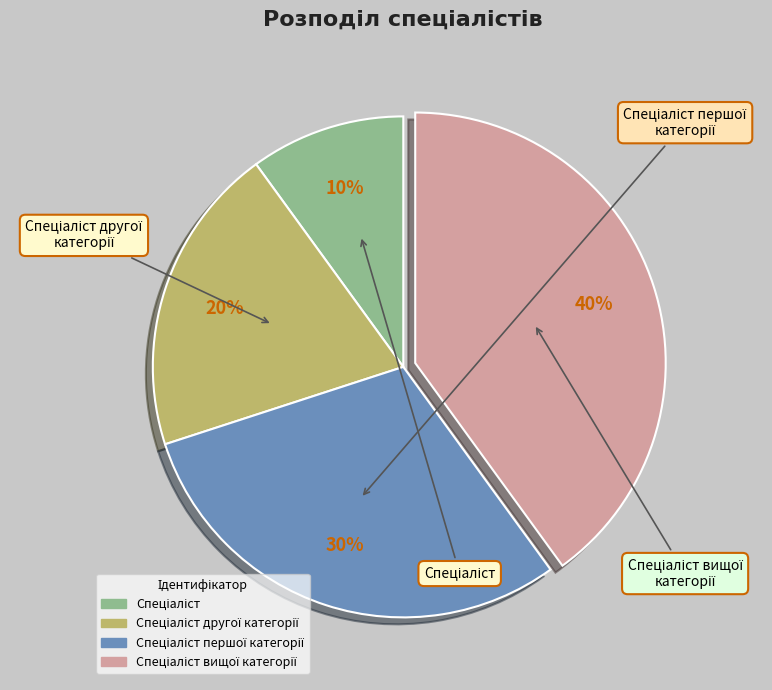

Is there any slice that represents more than half of the pie?

No